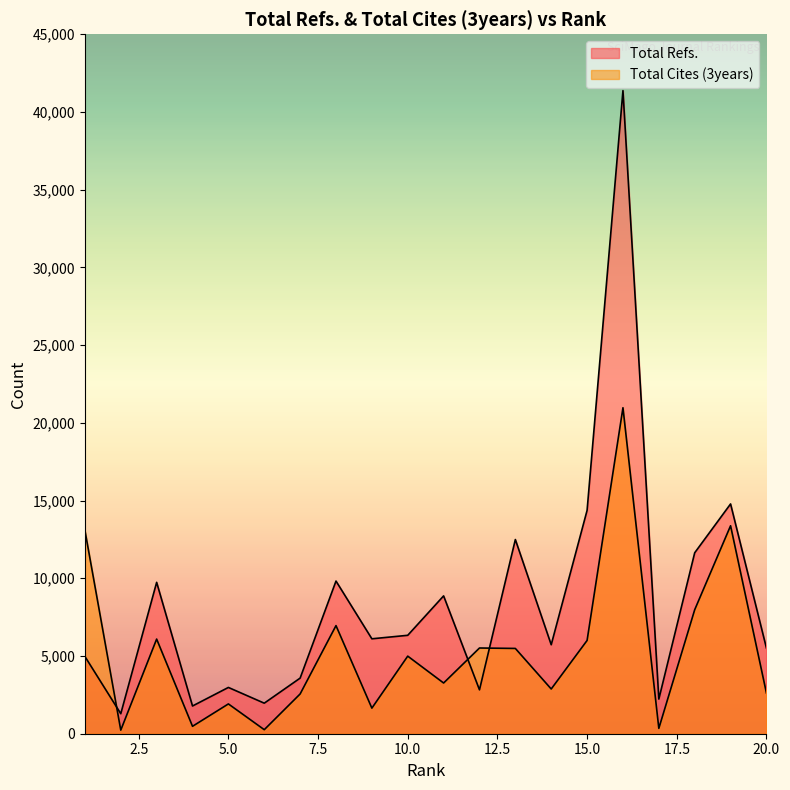

List the series in order of their peak value, lowest first.

Total Cites (3years), Total Refs.